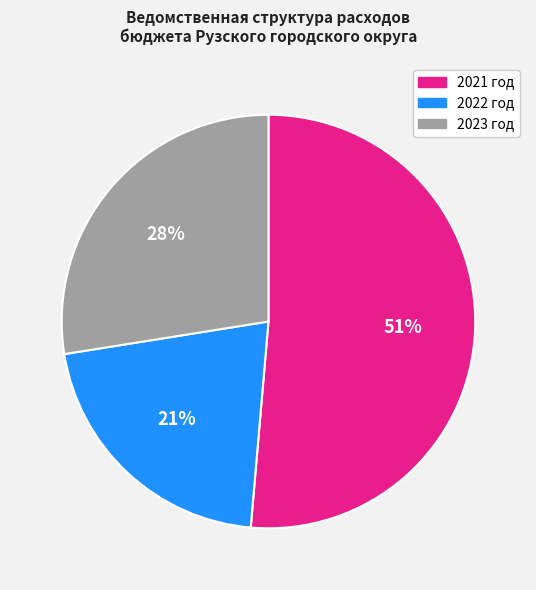

Rank the categories by value from highest to lowest.

2021 год, 2023 год, 2022 год